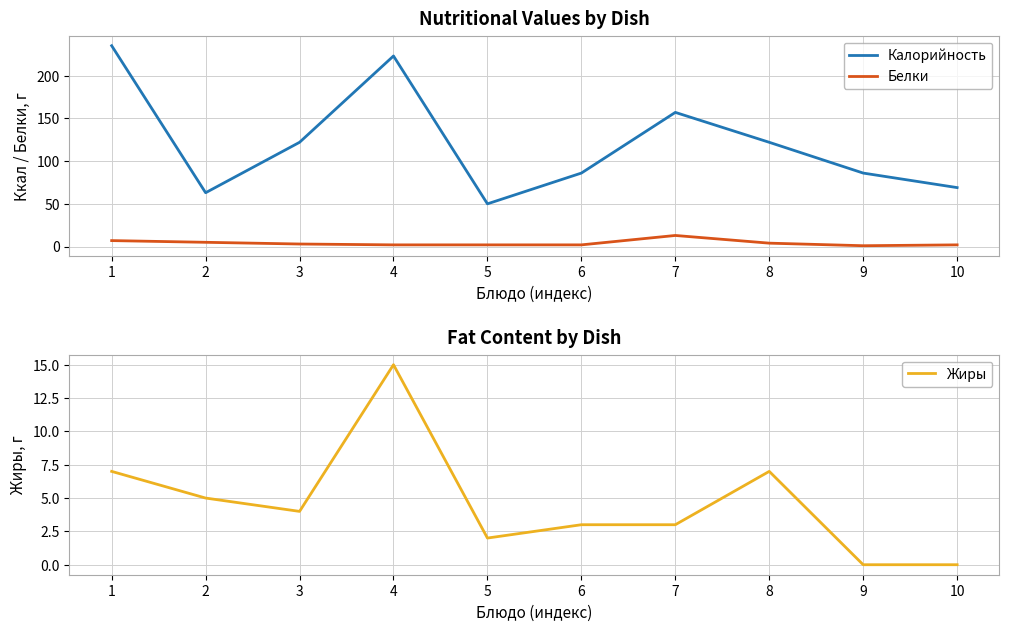

Is this an area chart (filled region under the line)?

No